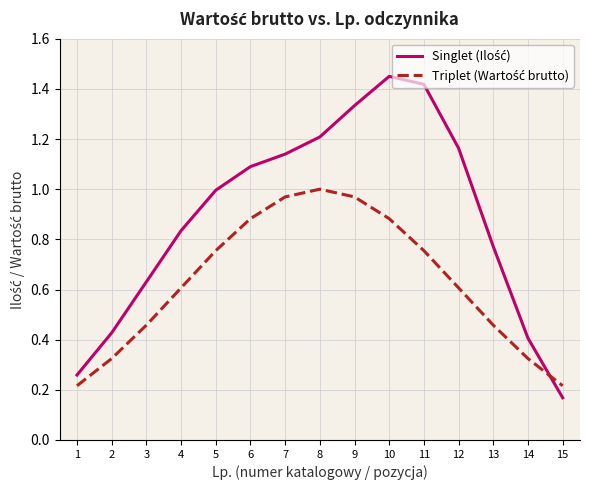

What is the total value across all series at 6?

2.0